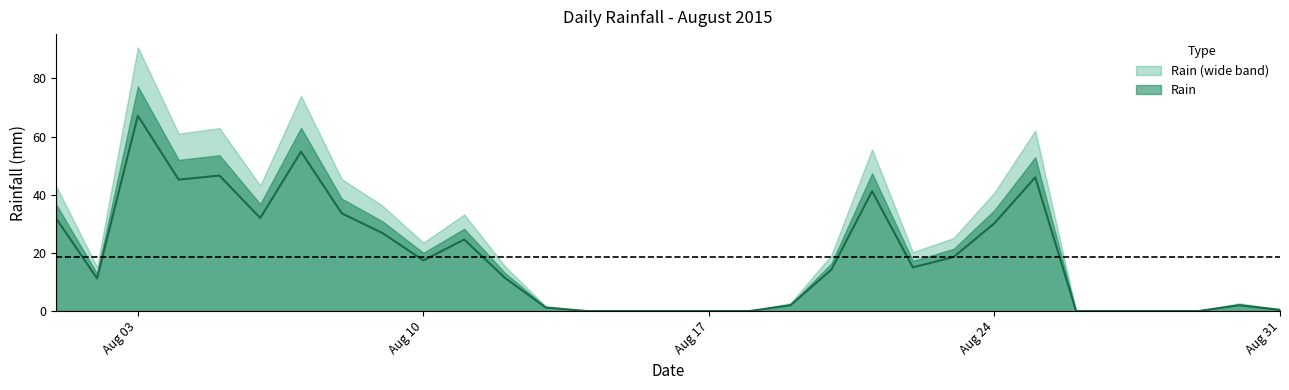

Reading left to right, list all the values displayed in this chart.

31.8	11.2	67.2	45.2	46.6	32.0	54.8	33.6	26.8	17.4	24.6	11.4	1.2	0.0	0.0	0.0	0.0	0.0	2.0	14.2	41.2	15.0	18.6	30.2	46.0	0.0	0.0	0.0	0.0	2.0	0.4